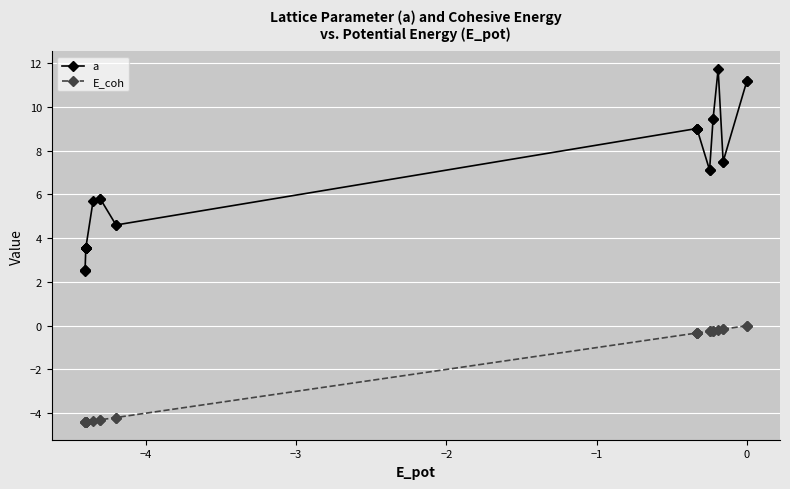

What is the maximum value shown in the chart?

11.7